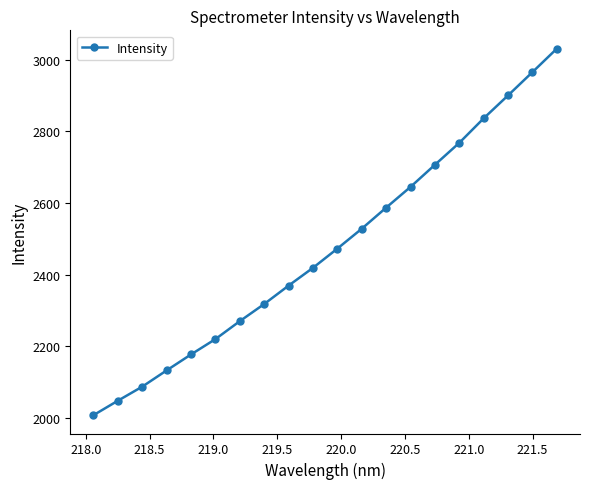

What is the minimum value shown in the chart?

2008.3